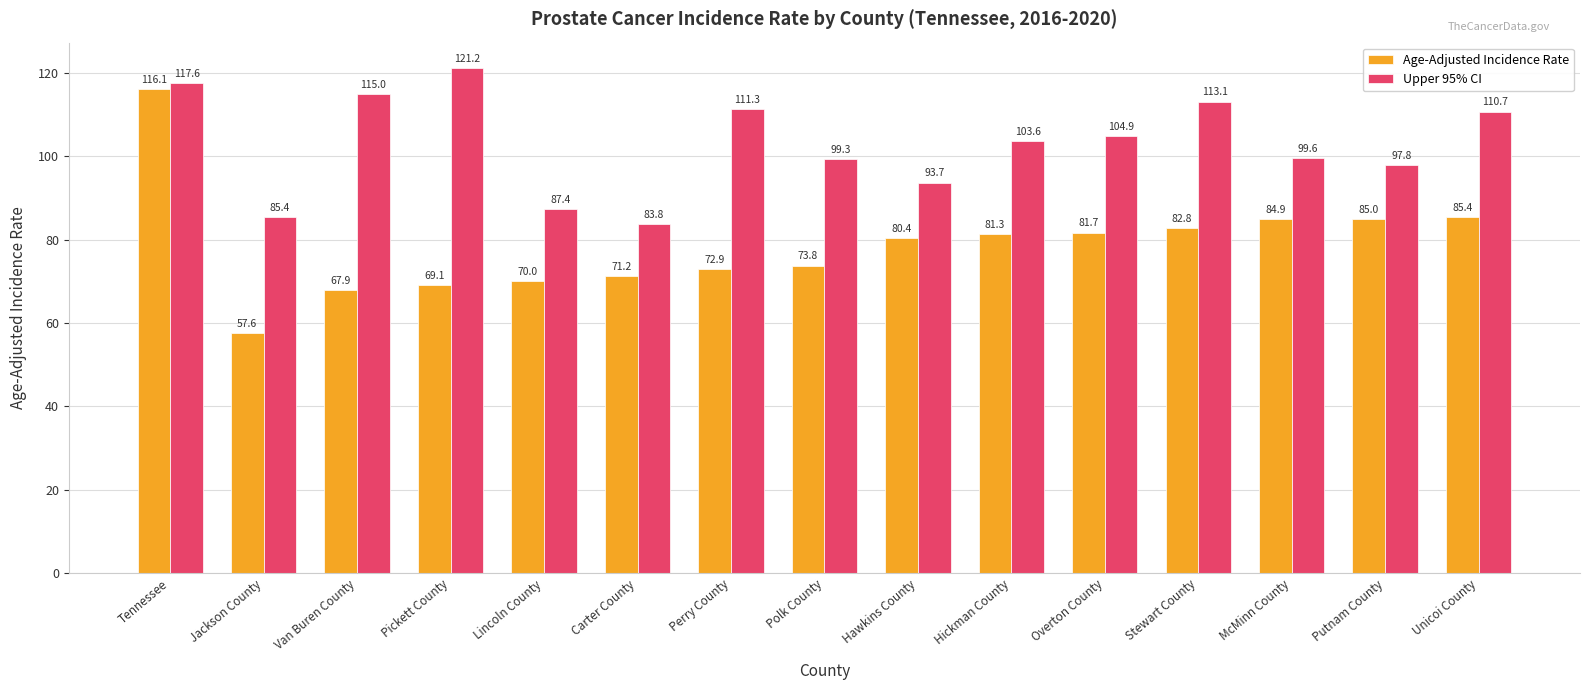

The value of Age-Adjusted Incidence Rate at Stewart County is 82.8. True or false?

True